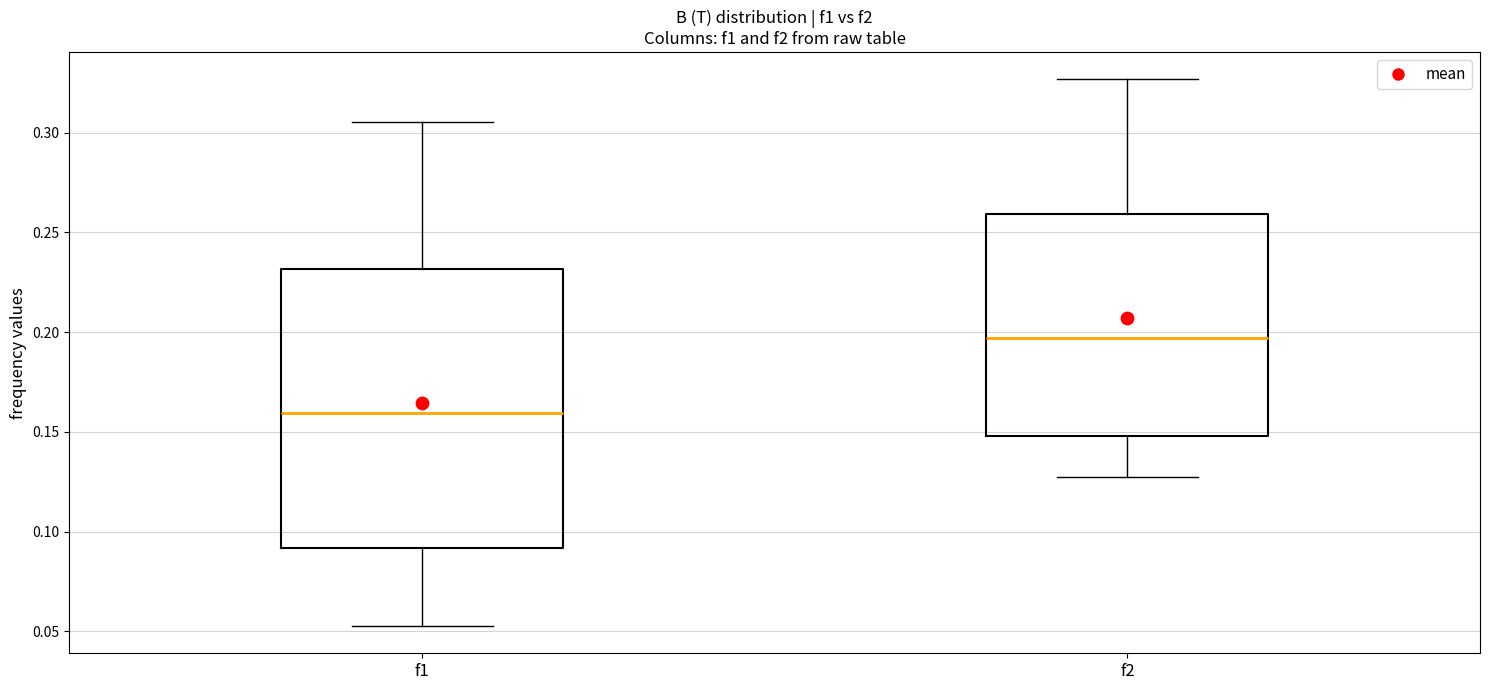

Which box's median line is the highest?

f2